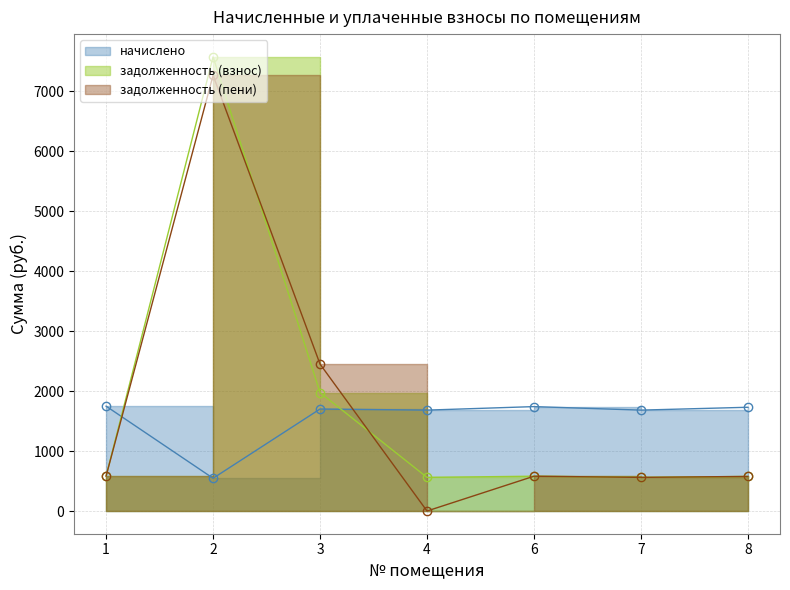

What is the difference between the задолженность (пени) values at 7 and 1?

22.0